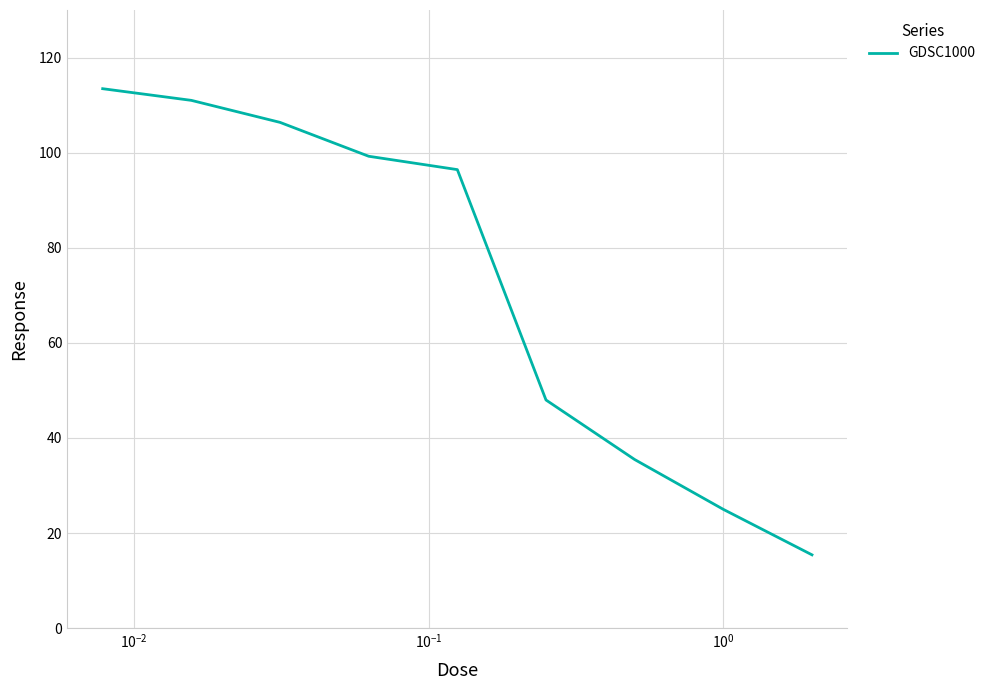

What is the difference between the maximum and minimum values?

98.0